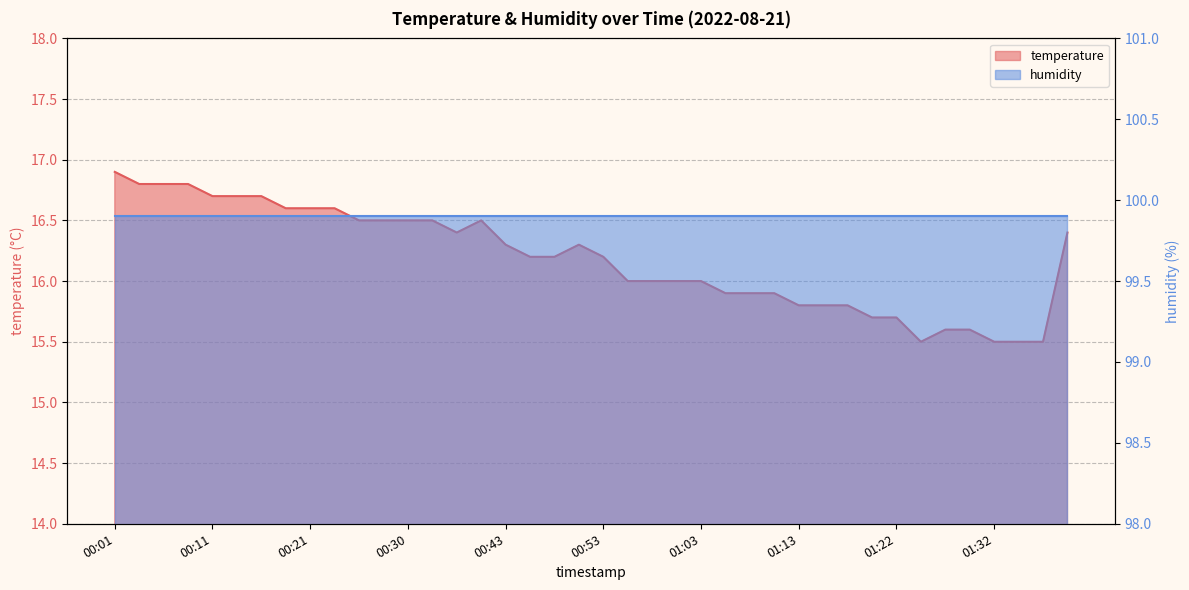

Reading left to right, list all the values displayed in this chart.

00:01=16.9	00:04=16.8	00:06=16.8	00:09=16.8	00:11=16.7	00:13=16.7	00:16=16.7	00:18=16.6	00:21=16.6	00:23=16.6	00:26=16.5	00:28=16.5	00:30=16.5	00:33=16.5	00:35=16.4	00:40=16.5	00:43=16.3	00:45=16.2	00:48=16.2	00:50=16.3	00:53=16.2	00:55=16.0	00:58=16.0	01:00=16.0	01:03=16.0	01:05=15.9	01:08=15.9	01:10=15.9	01:13=15.8	01:15=15.8	01:18=15.8	01:20=15.7	01:22=15.7	01:25=15.5	01:27=15.6	01:30=15.6	01:32=15.5	01:35=15.5	01:37=15.5	01:40=16.4